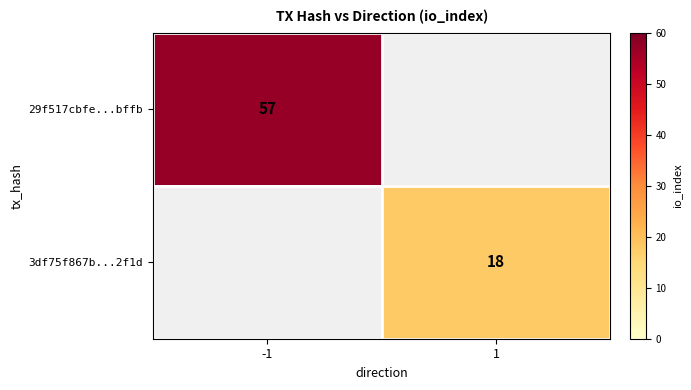

The value of 3df75f867b...2f1d at 1 is 26. True or false?

False